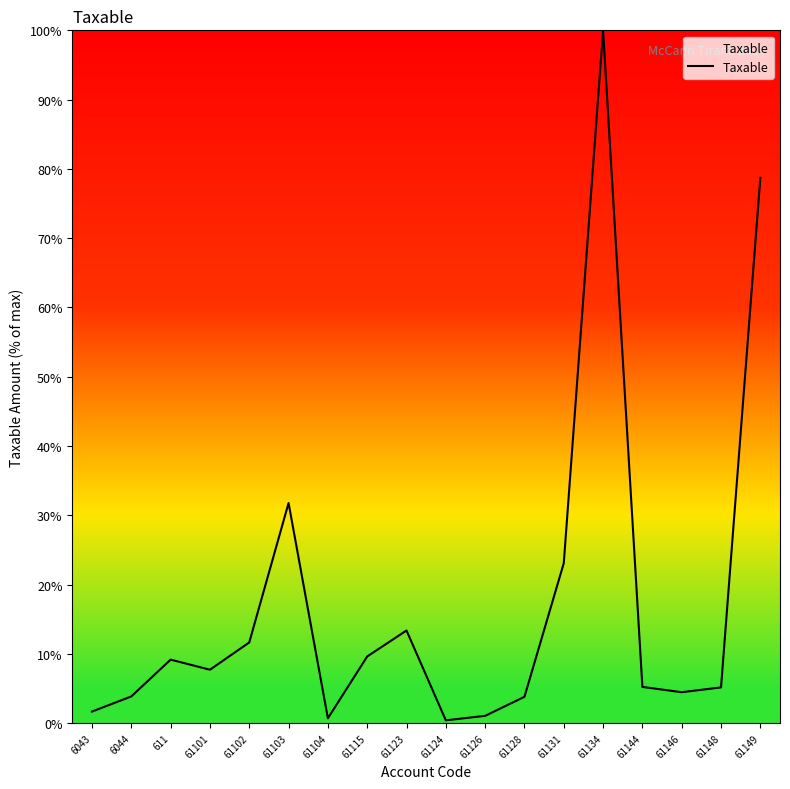

Between 61103 and 61115, which is larger?

61103